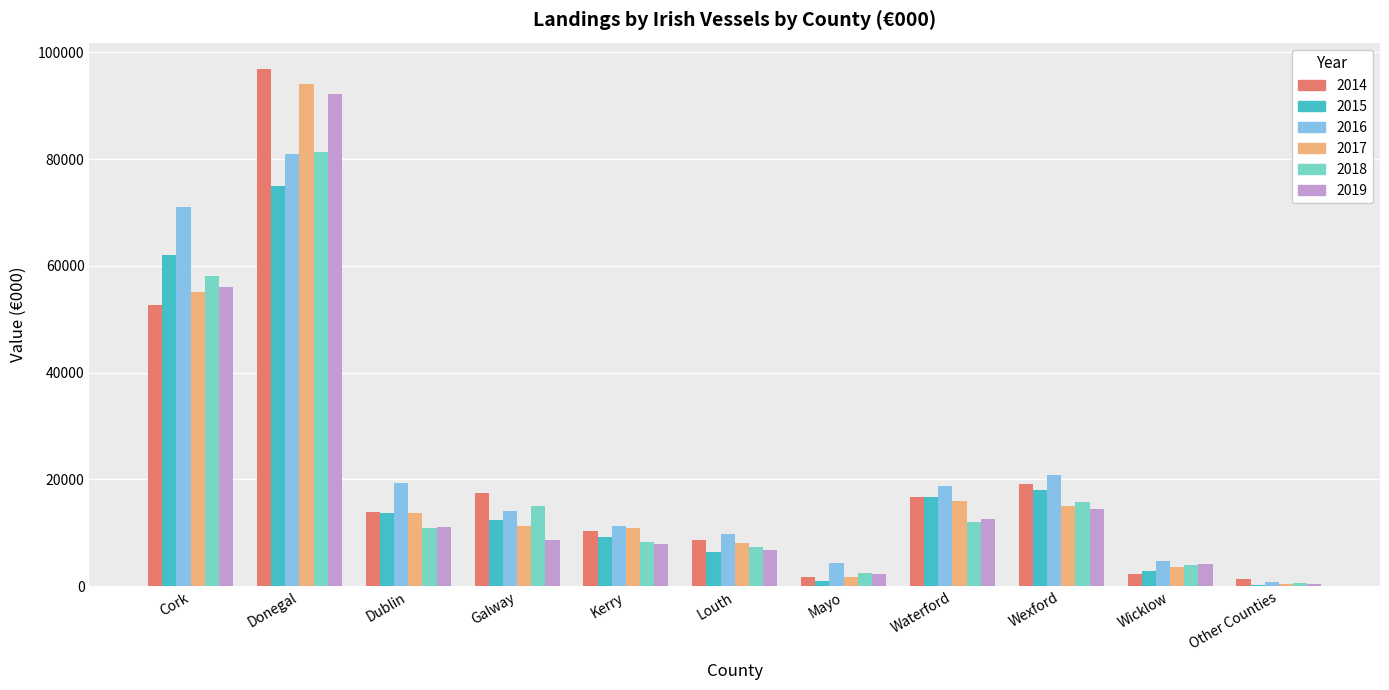

True or false: 2018 has a value of 10821 at Dublin.

True